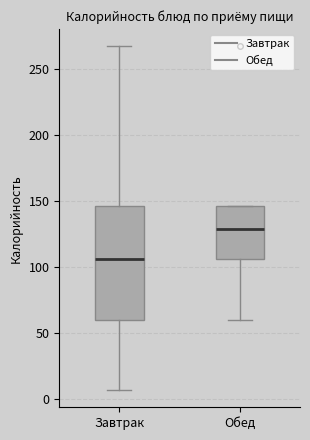

Which box has the lowest median line?

Завтрак